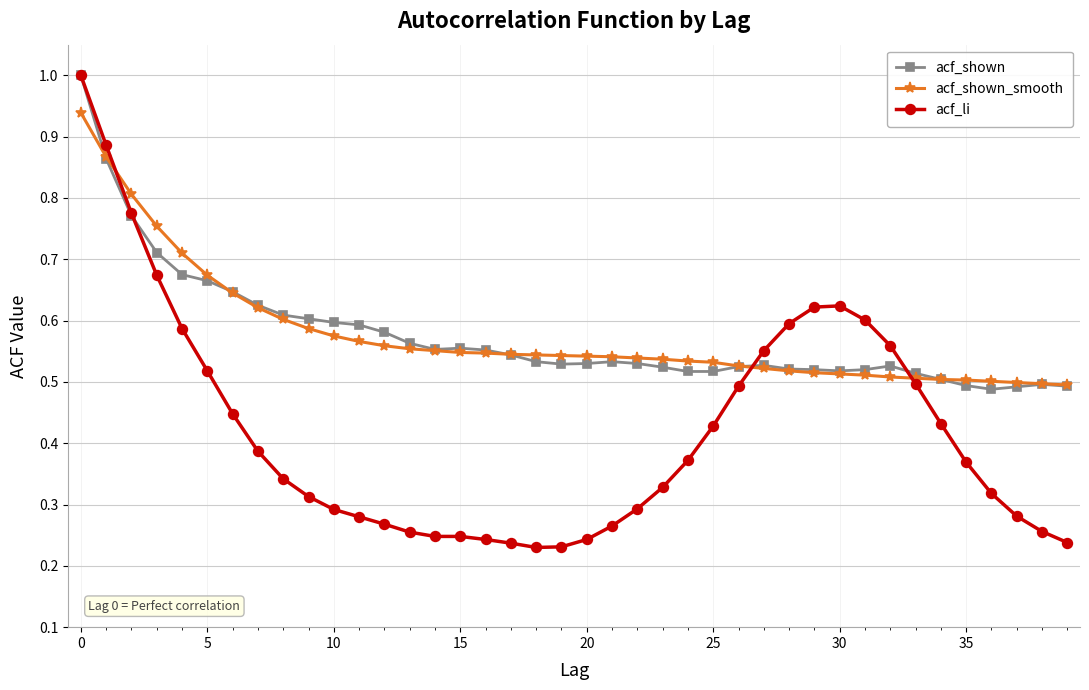

Which series has the widest spread of values?

acf_li